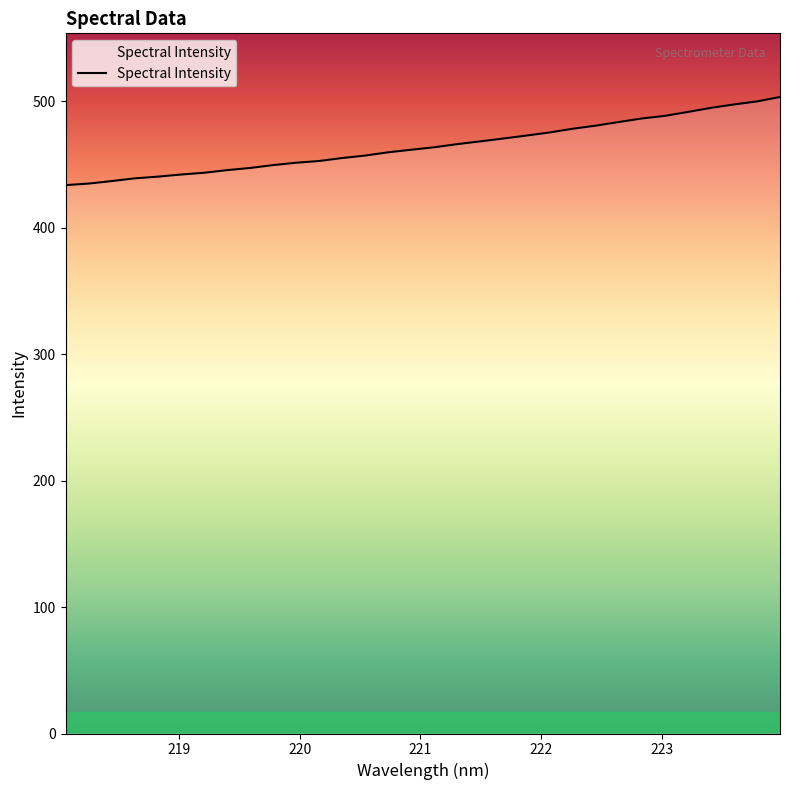

What is the minimum value shown in the chart?

433.5